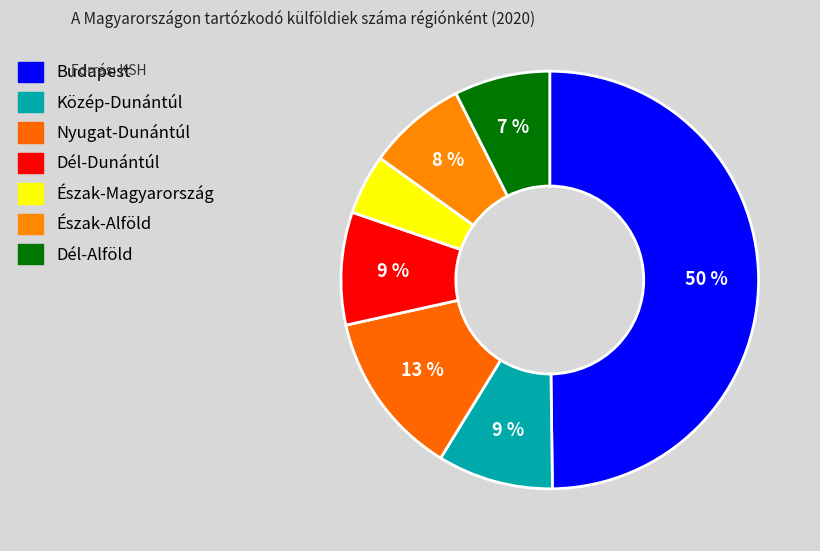

What percentage is NOT represented by Közép-Dunántúl?

91.0%